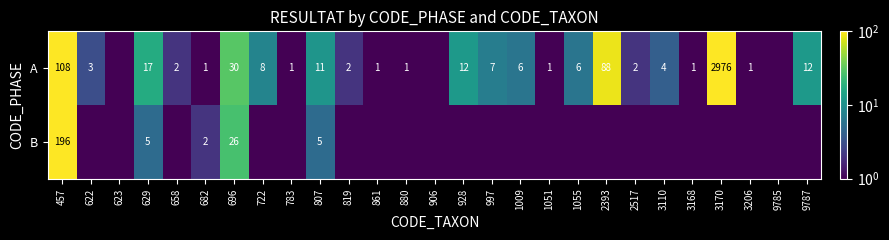

What is the spread (max minus min) of values at 3110?

3.9